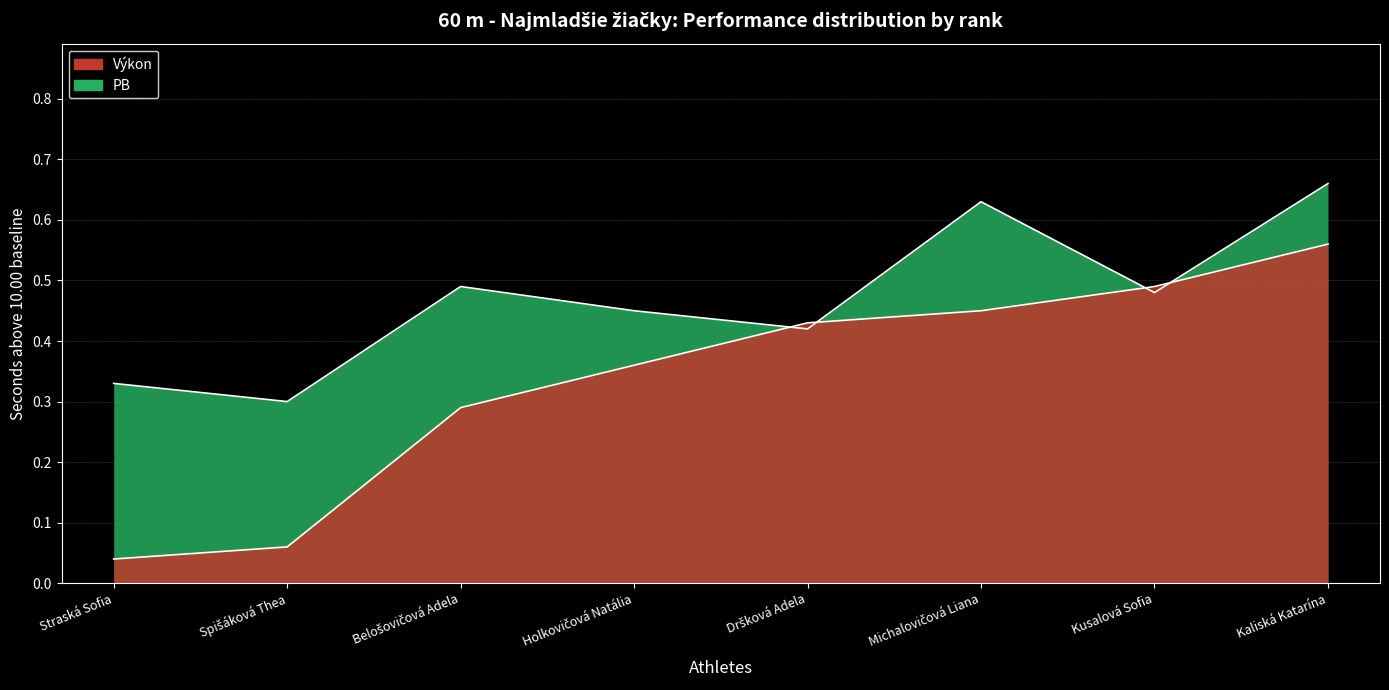

At which category does the chart reach its peak across all series?

Kaliská Katarína